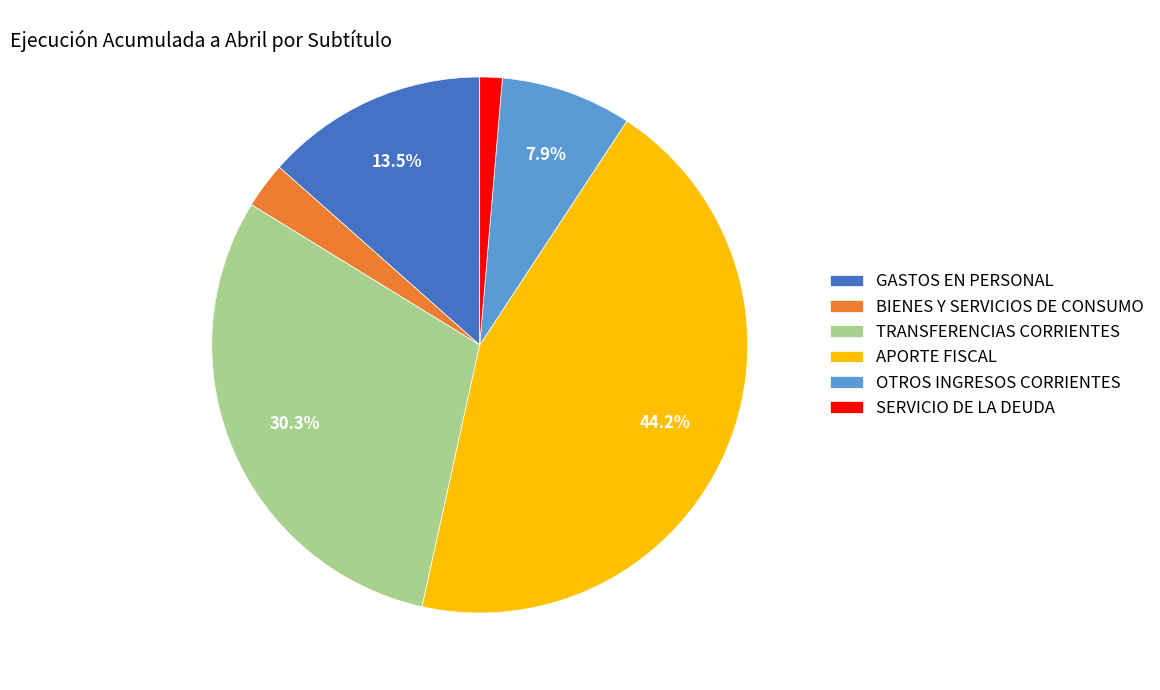

Does any single category account for the majority?

No